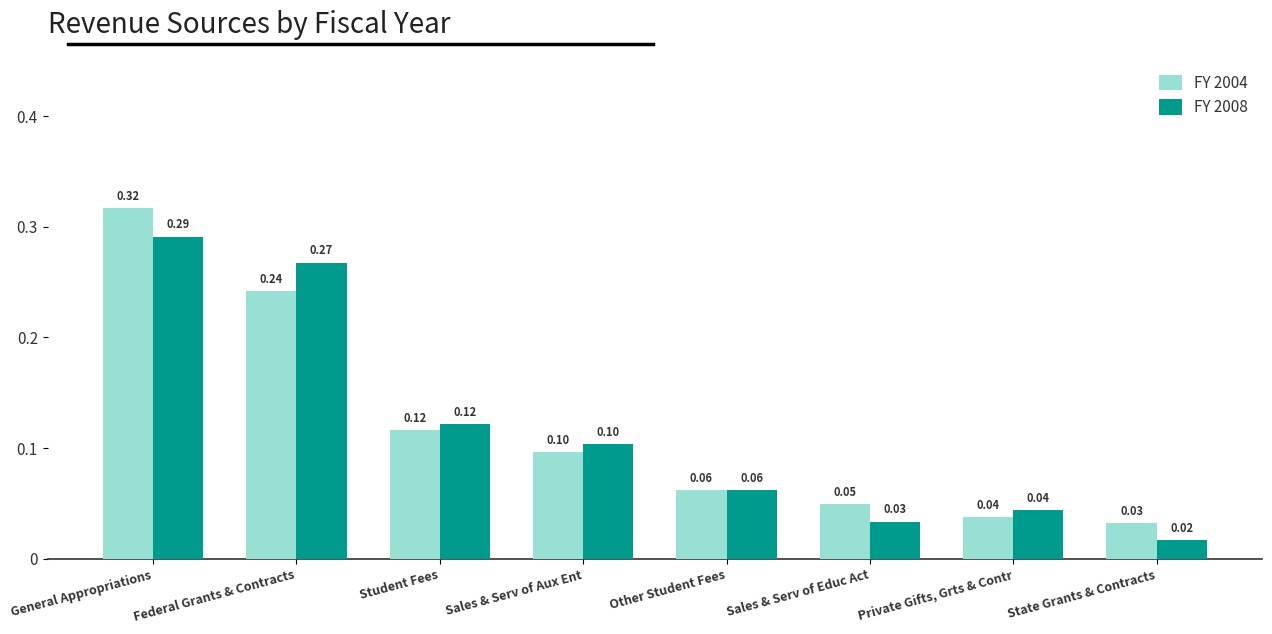

What is the total value across all series at Sales & Serv of Educ Act?

0.1